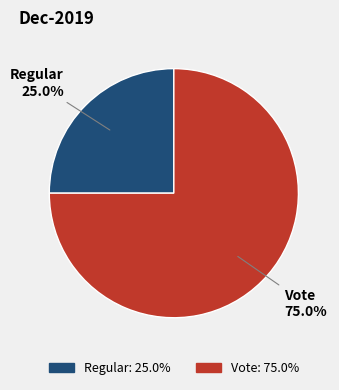

How much of the chart is everything except Regular?

75.0%